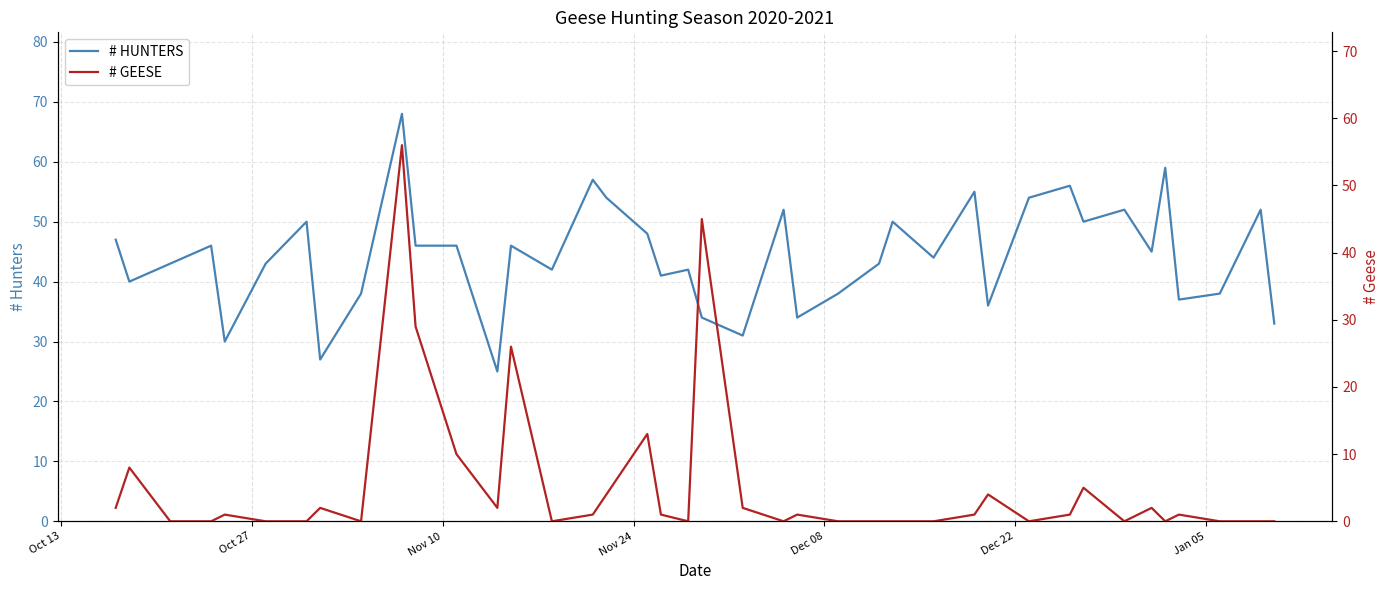

What is the lowest value of the # HUNTERS series?

25